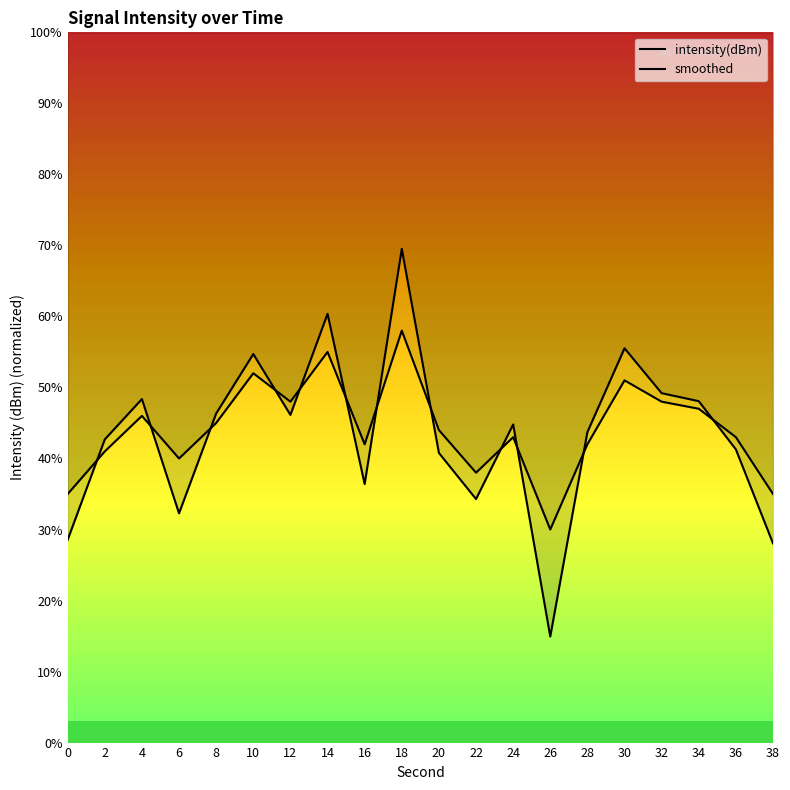

List the series in order of their peak value, highest first.

intensity(dBm), smoothed